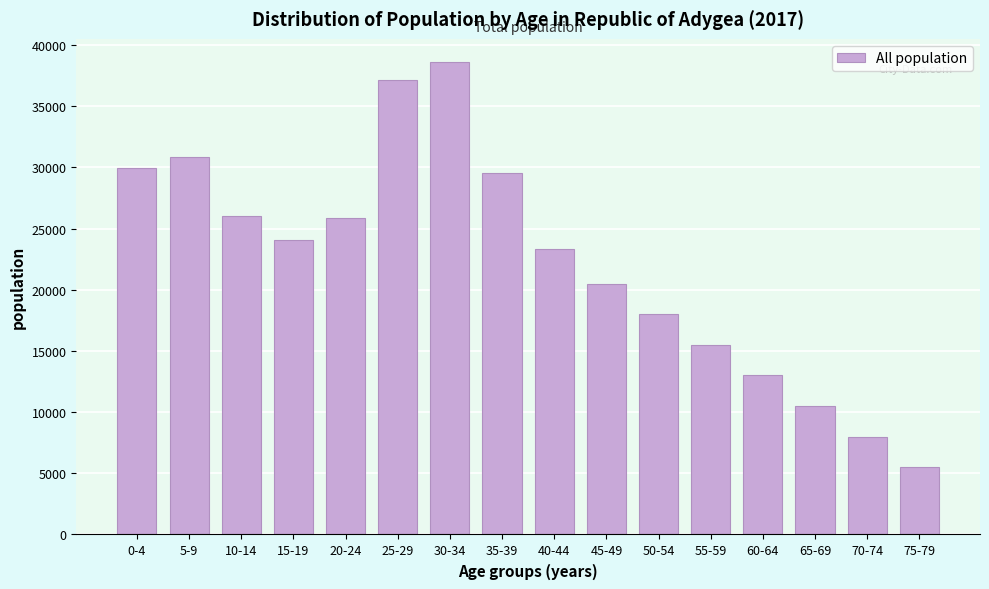

Reading left to right, what are all the values shown in this chart?

0-4=29934	5-9=30887	10-14=25995	15-19=24037	20-24=25826	25-29=37122	30-34=38574	35-39=29500	40-44=23300	45-49=20500	50-54=18000	55-59=15500	60-64=13000	65-69=10500	70-74=8000	75-79=5500